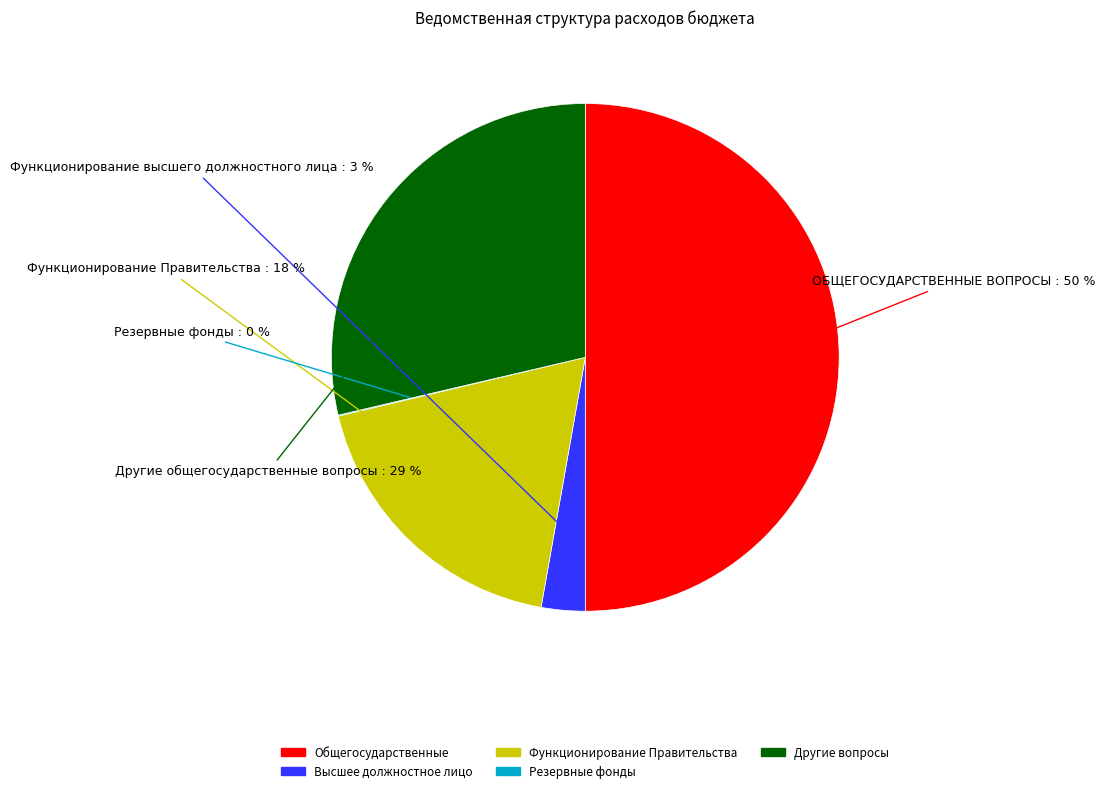

To the nearest percent, what is the difference between the largest and smallest slice percentages?

50%